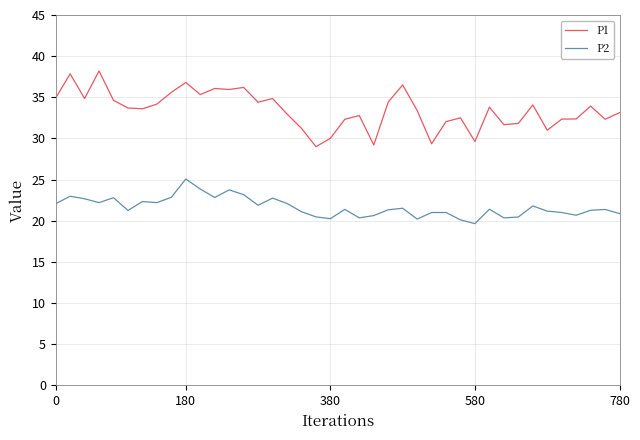

How many lines are shown in the chart?

2